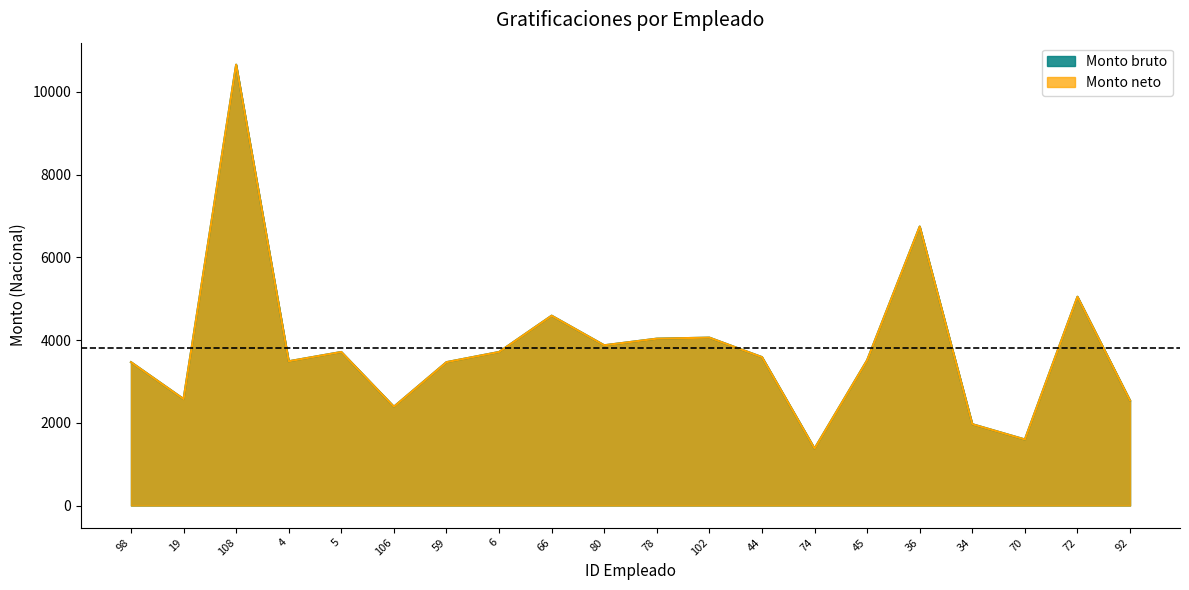

Reading left to right, extract all data points from this chart.

Monto bruto: 98=3465.4	19=2573.9	108=10654.8	4=3486.6	5=3711.5	106=2388.7	59=3465.4	6=3711.5	66=4588.6	80=3873.5	78=4033.2	102=4058.3	44=3587.4	74=1377.1	45=3512.0	36=6742.9	34=1966.7	70=1596.9	72=5046.0	92=2536.8
Monto neto: 98=3465.4	19=2573.9	108=10654.8	4=3486.6	5=3711.5	106=2388.7	59=3465.4	6=3711.5	66=4588.6	80=3873.5	78=4033.2	102=4058.3	44=3587.4	74=1377.1	45=3512.0	36=6742.9	34=1966.7	70=1596.9	72=5046.0	92=2536.8